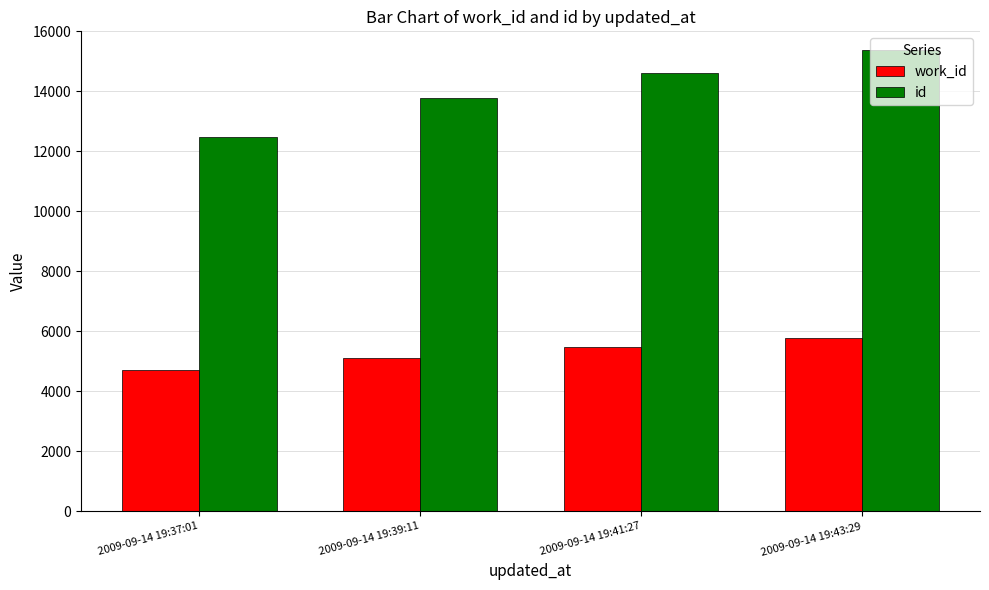

Which series has the largest total across all categories?

id